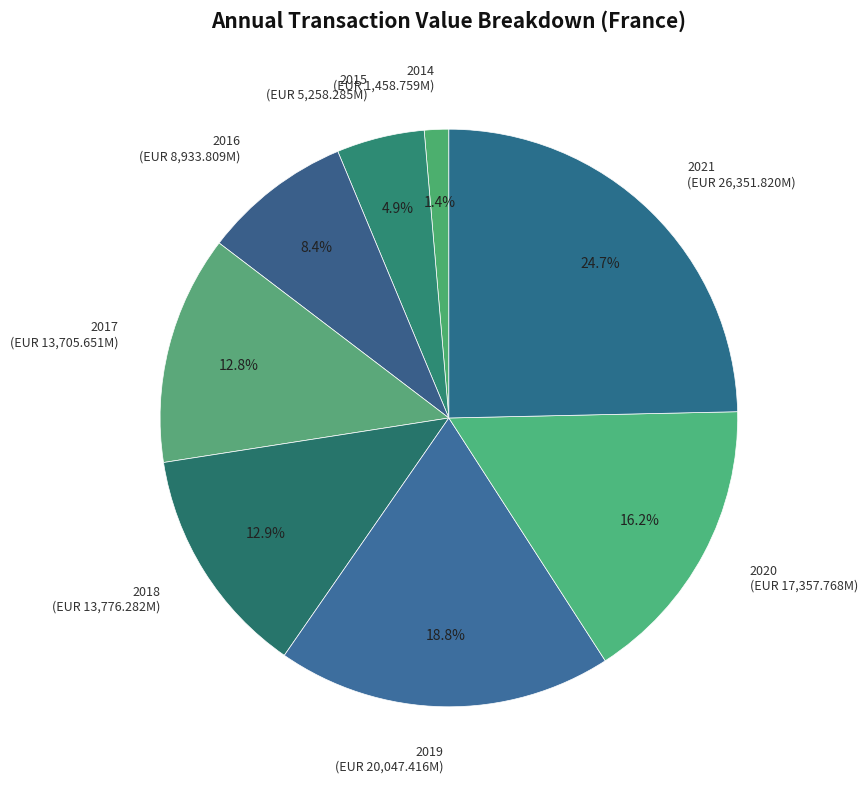

What is the ratio of the value at 2018 to the value at 2019?

0.7